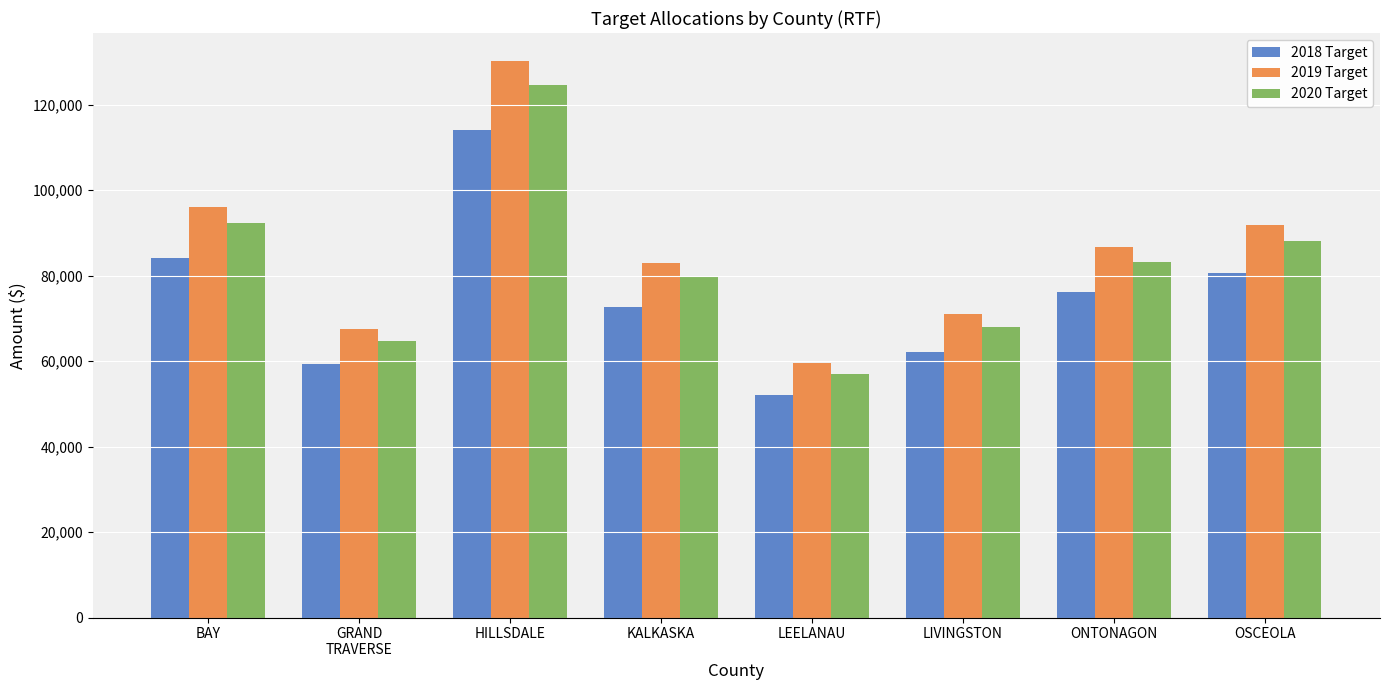

What is the difference between the second highest and minimum values in the 2020 Target series?

35419.1